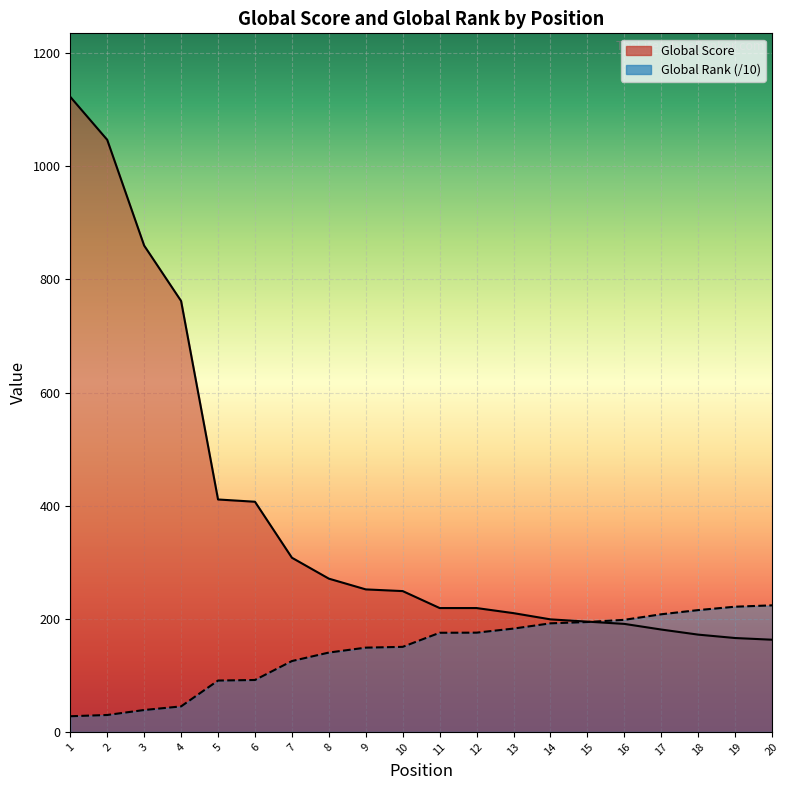

What is the sum of all Global Rank (scaled) values?

2875.6